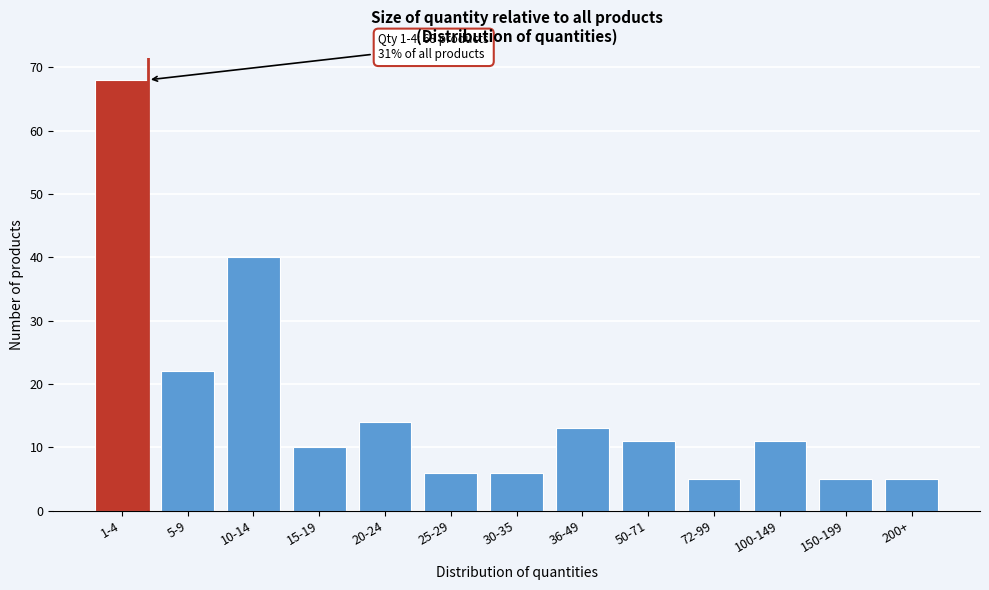

Reading left to right, what are all the values shown in this chart?

1-4=68	5-9=22	10-14=40	15-19=10	20-24=14	25-29=6	30-35=6	36-49=13	50-71=11	72-99=5	100-149=11	150-199=5	200+=5